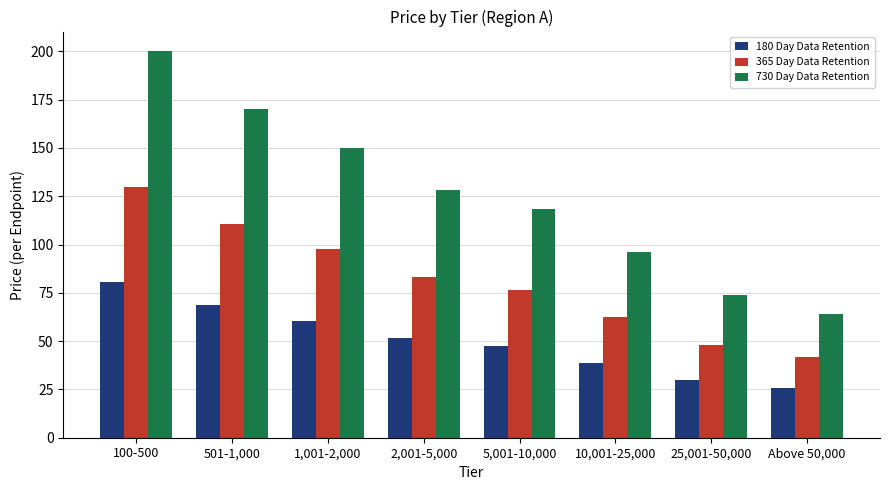

Which series has the largest total across all categories?

730 Day Data Retention